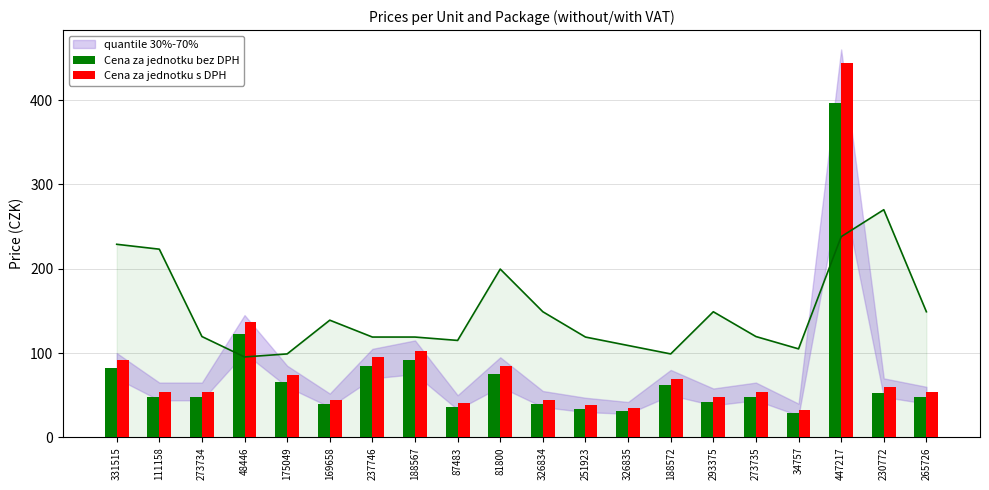

At which label is Cena za jednotku bez DPH closest to 212?

48446